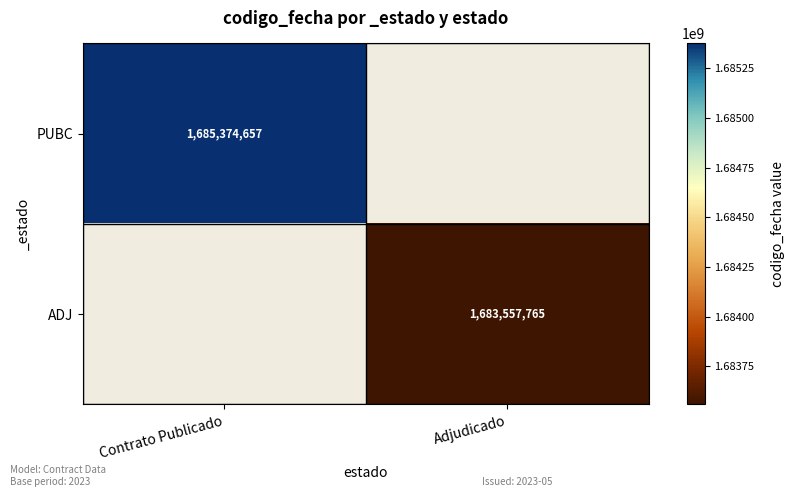

The value of PUBC at Contrato Publicado is 1685374657. True or false?

True